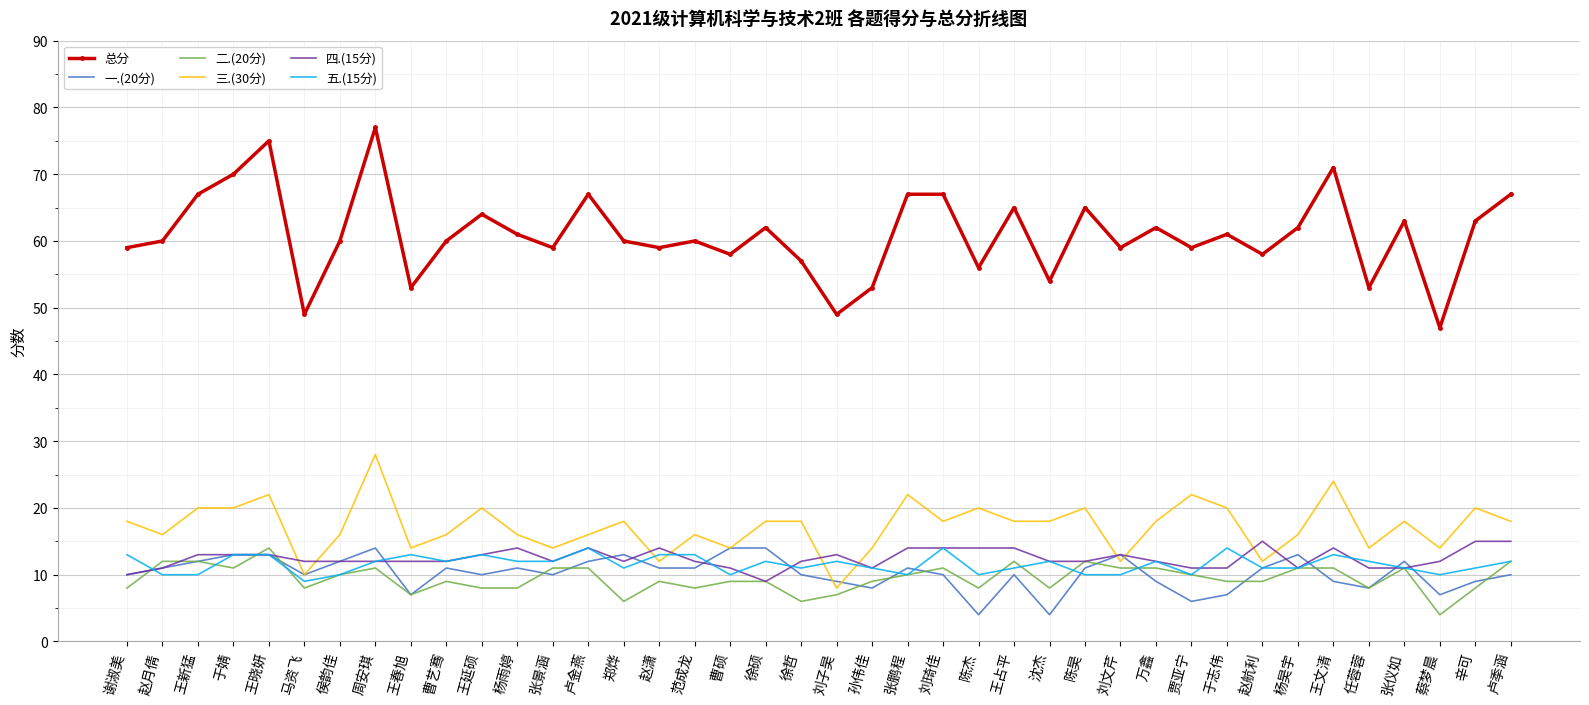

What position from the left is 侯韵佳?

7